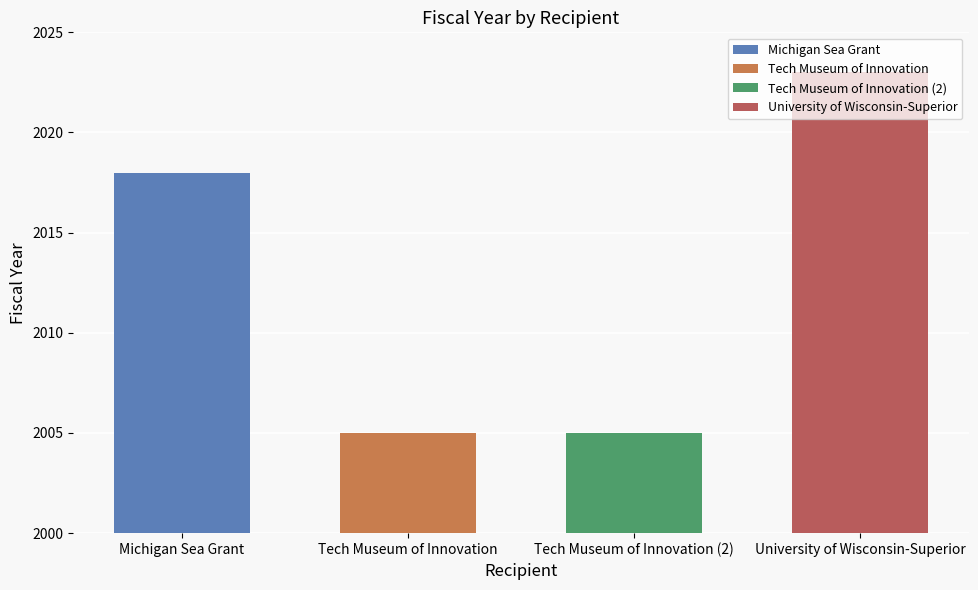

Approximately how many times larger is the value at University of Wisconsin-Superior compared to Michigan Sea Grant?

1.0